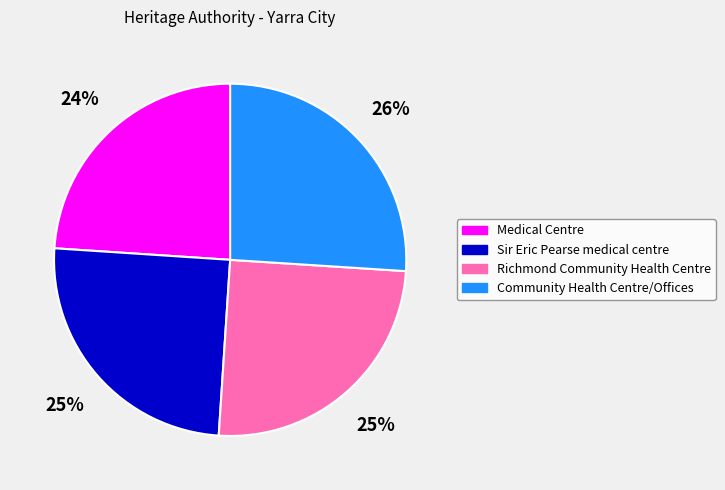

Combined, do Medical Centre and Richmond Community Health Centre account for over 50%?

No